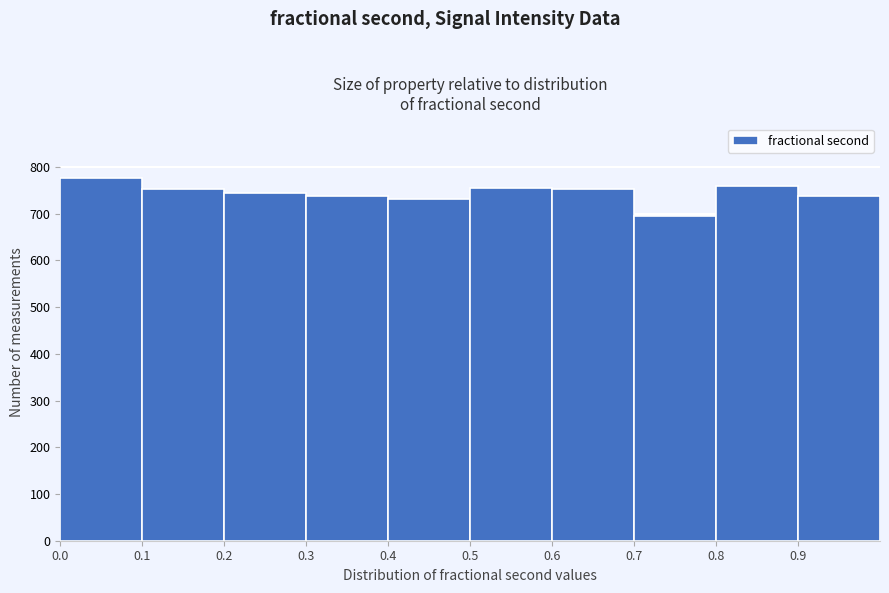

What is the height of the bar covering 0.2 to 0.3 on the x-axis? The values are not printed on the chart, so give them approximately, as read against the axis.

740